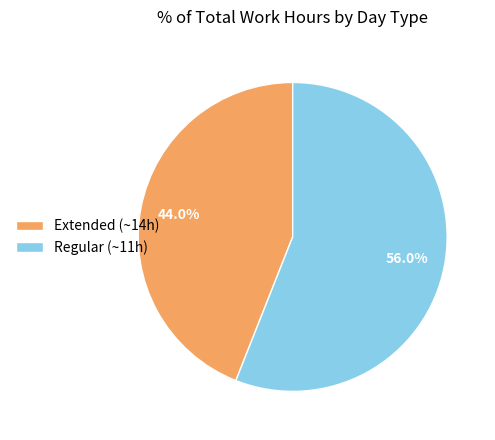

Between Extended (~14h) and Regular (~11h), which is larger?

Regular (~11h)